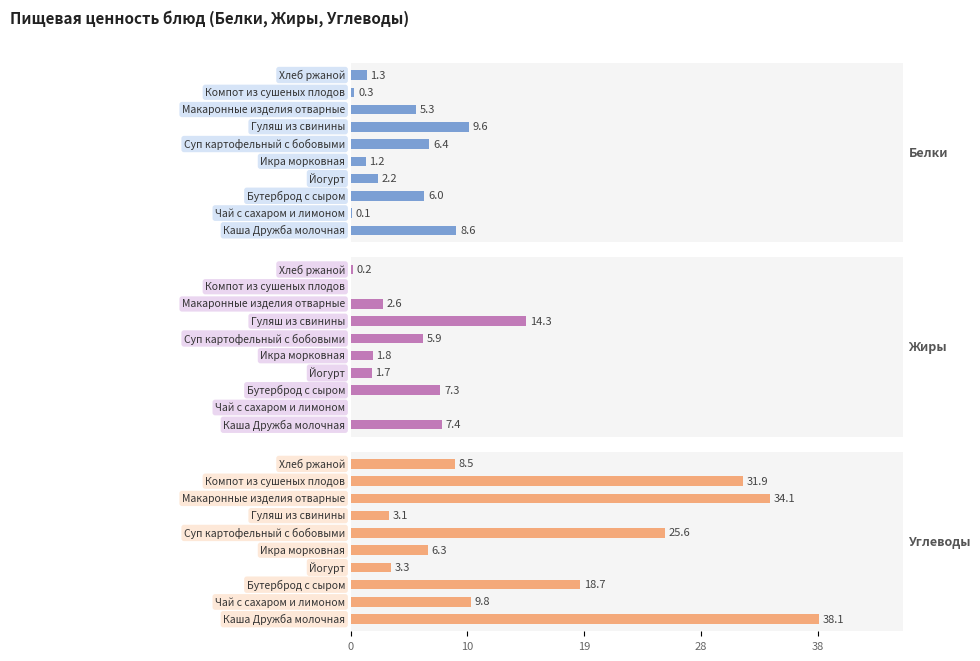

Which series has the largest range (max minus min)?

Углеводы